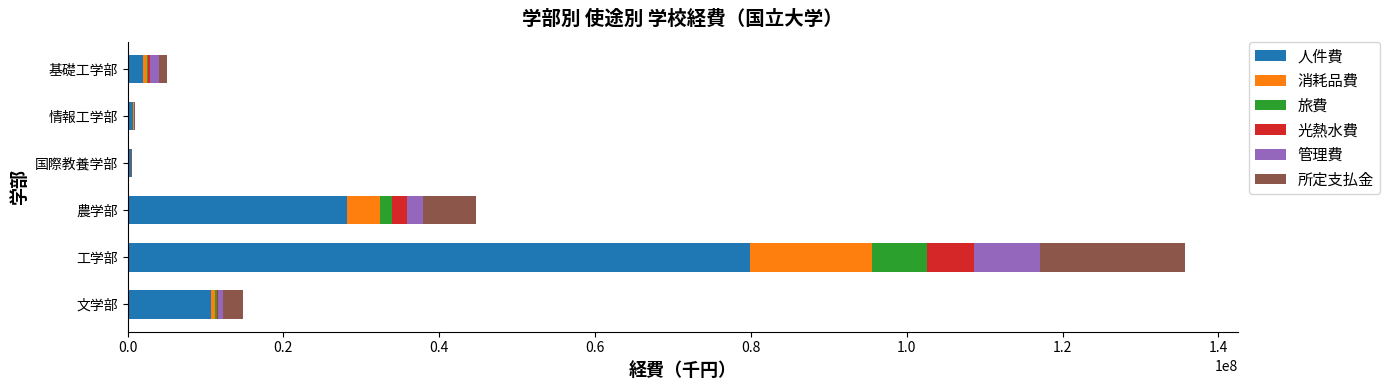

Where is 人件費 nearest to the value 40187164?

農学部